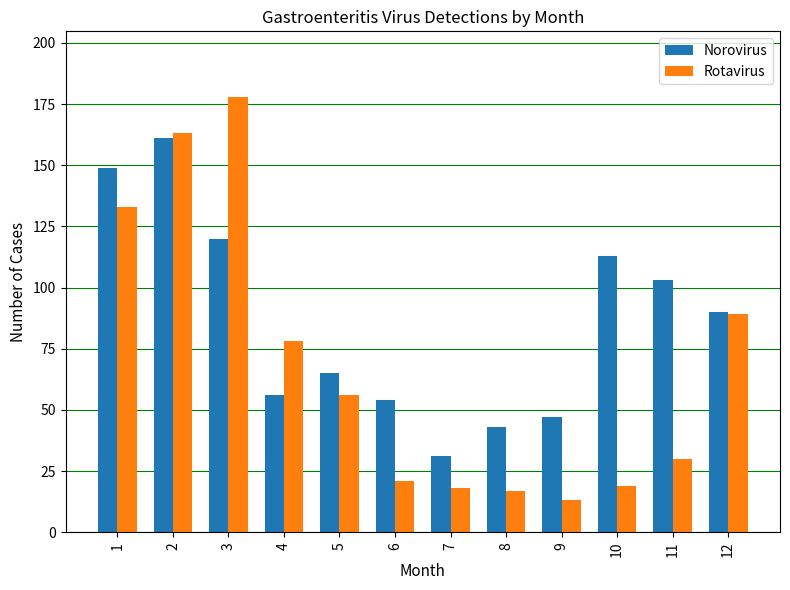

Are the bars grouped side by side (vs. stacked)?

Yes